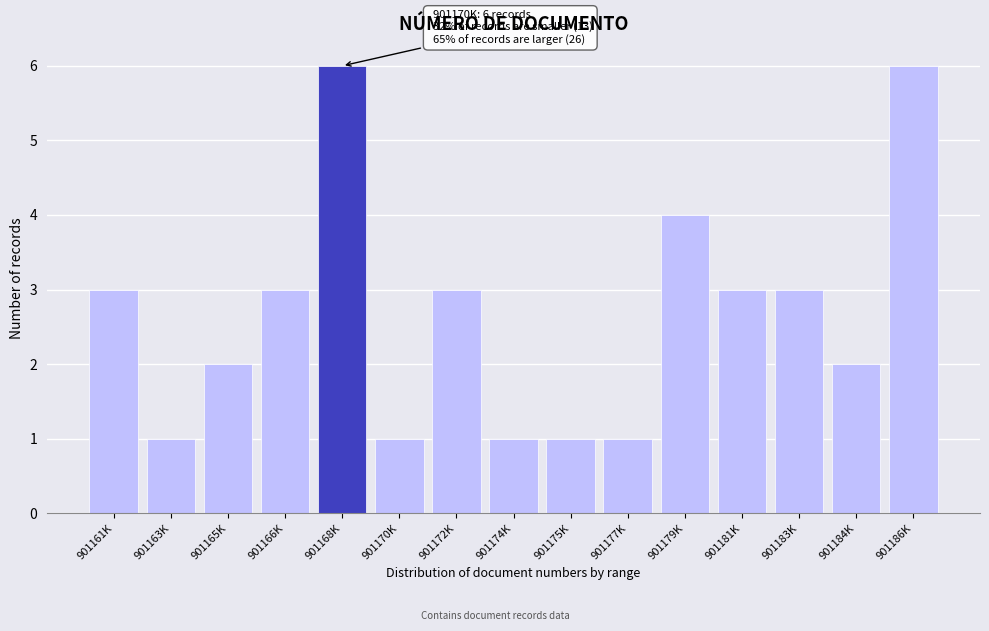

Reading left to right, transcribe all the data shown in this chart.

3	1	2	3	6	1	3	1	1	1	4	3	3	2	6